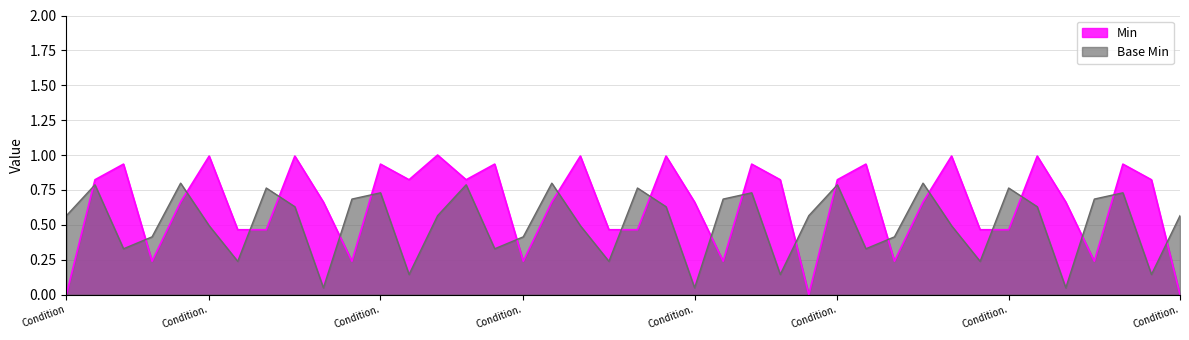

Rank the series at Condition.severity from highest to lowest value.

Min, Base Min